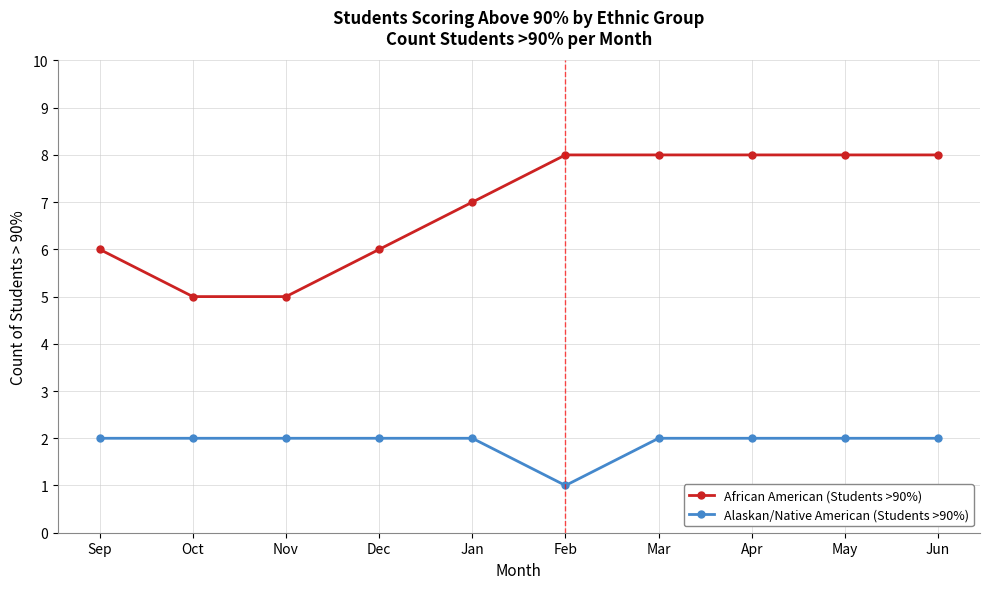

Between Nov and Apr, which series saw the biggest shift?

African American (Students >90%)